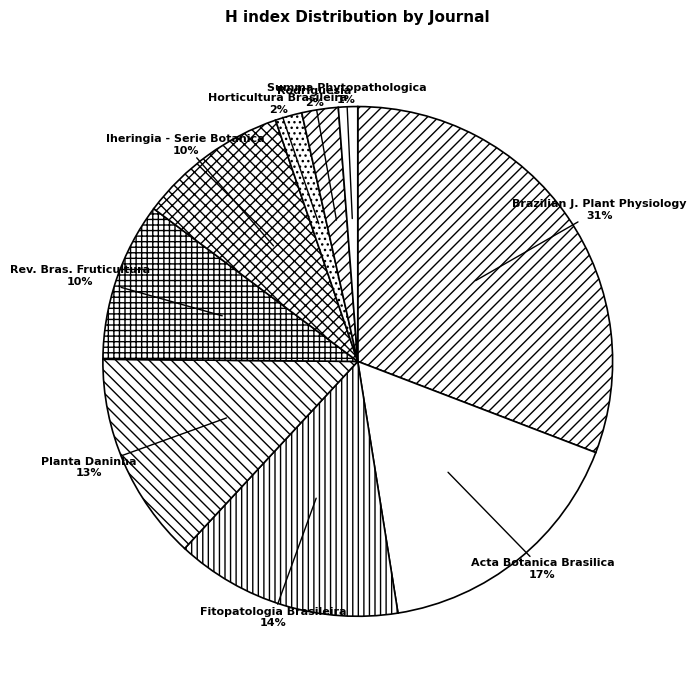

Is it true that Acta Botanica Brasilica is 17% of the pie?

True